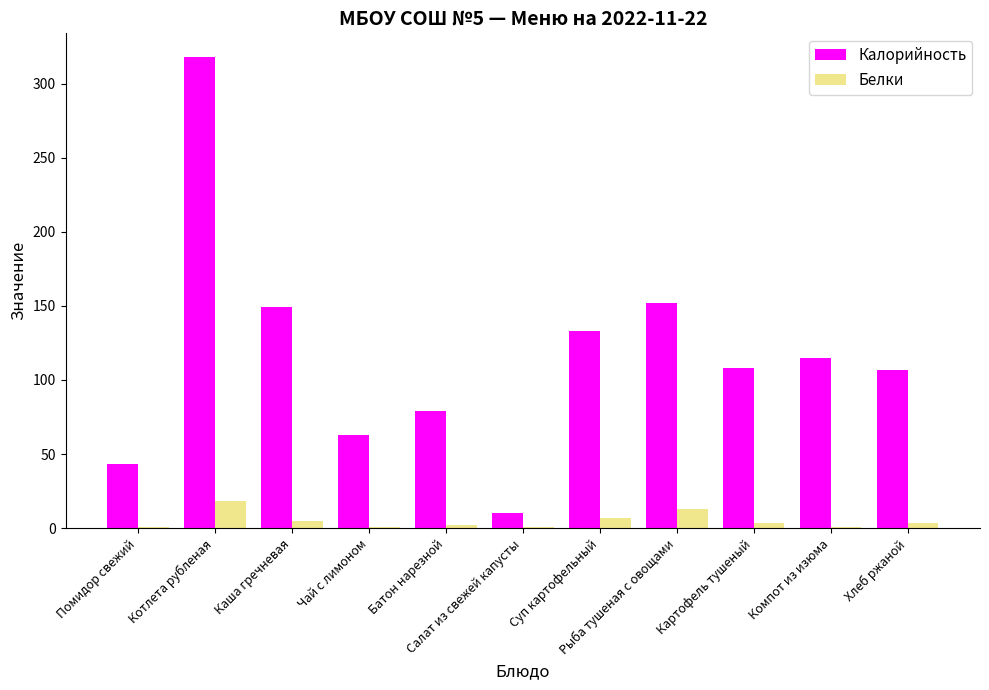

What is the total value across all series at Компот из изюма?

115.5